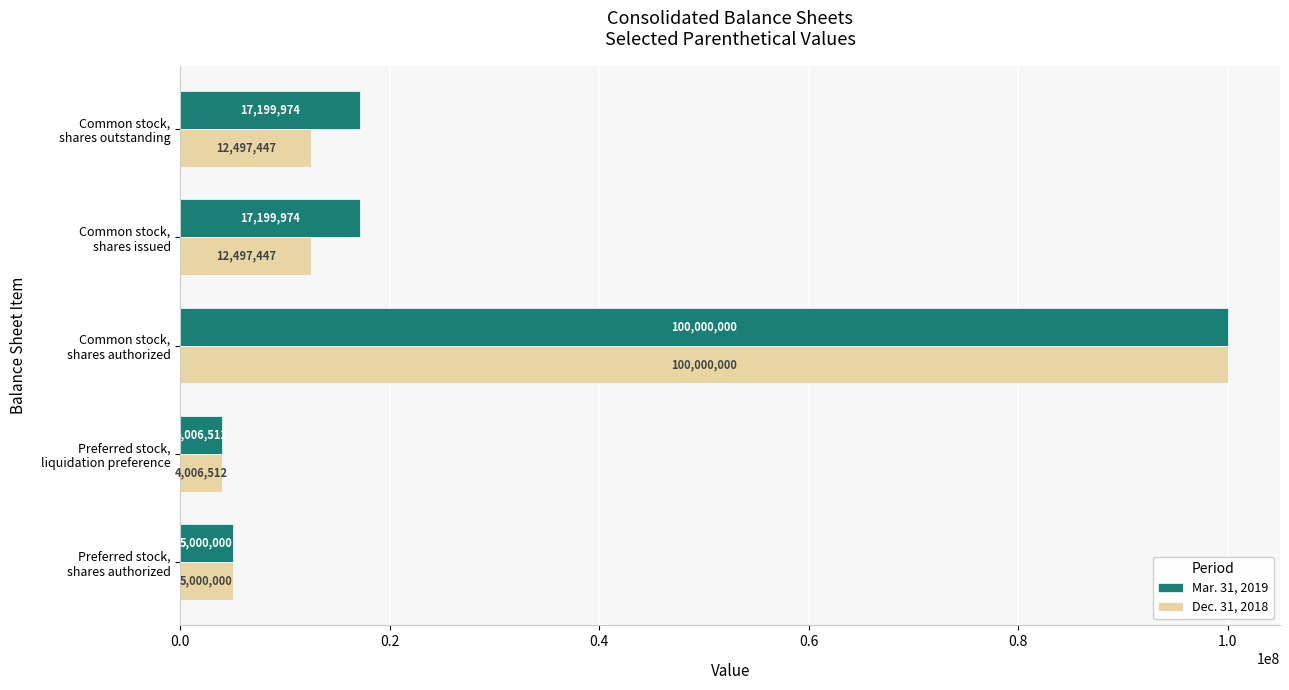

How many data points does each series have?

5